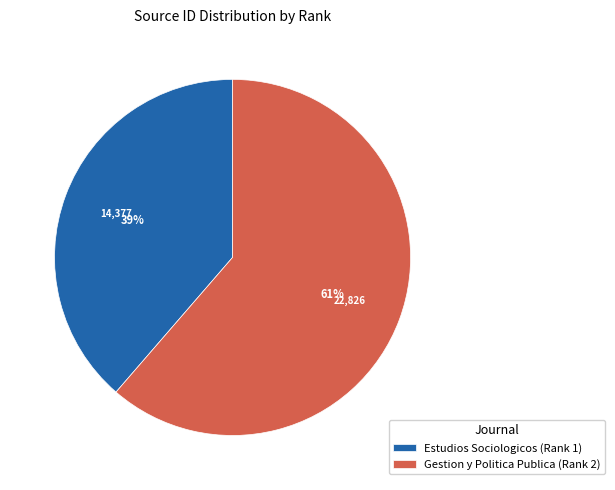

Do Estudios Sociologicos (Rank 1) and Gestion y Politica Publica (Rank 2) together represent more than half of the pie?

Yes